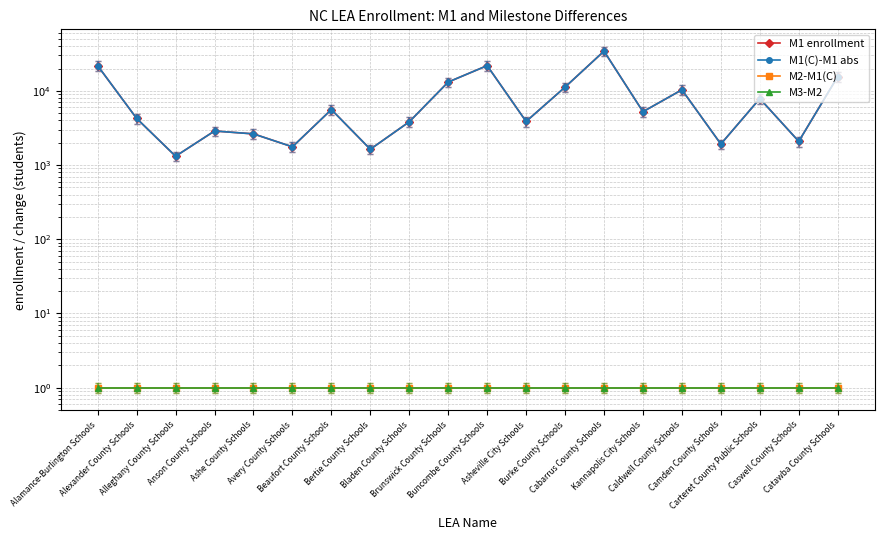

Which series has the widest spread of values?

M1 enrollment